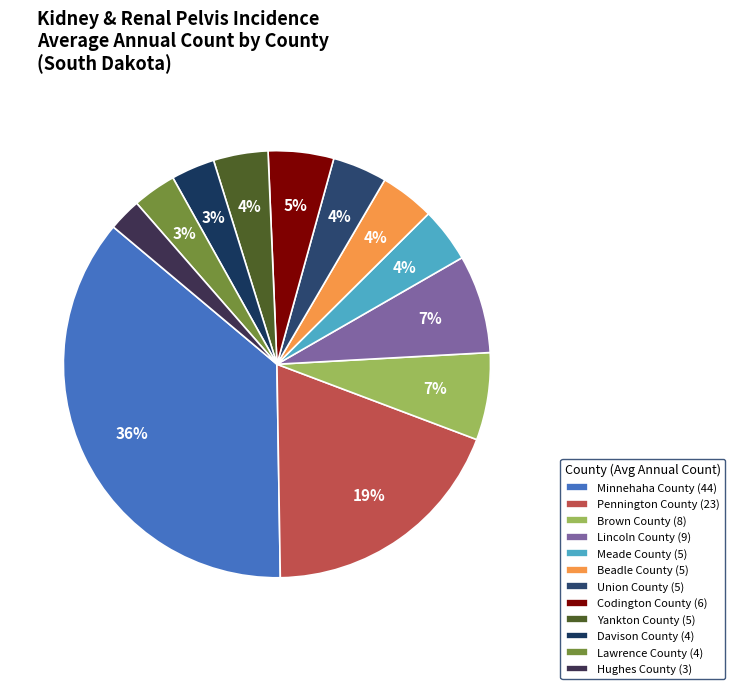

Count the number of slices in the pie.

12